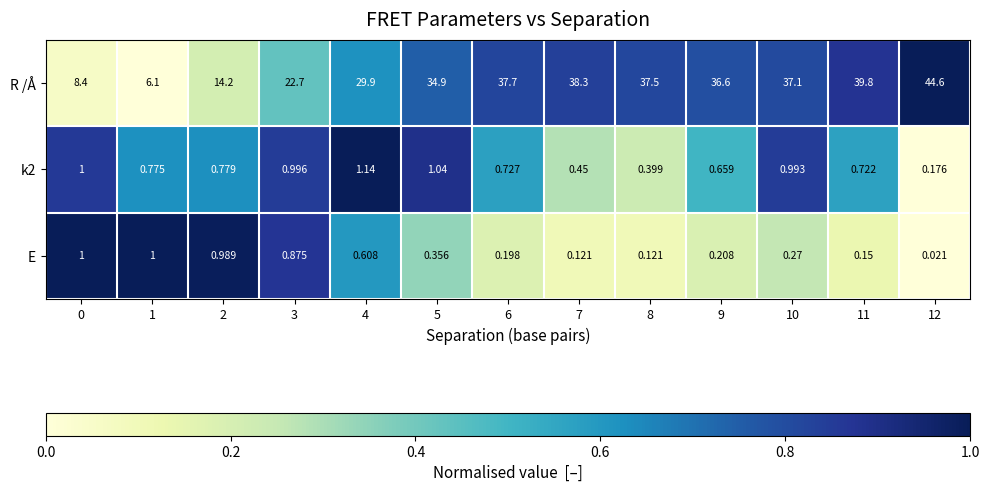

At how many categories does at least one series exceed 0?

13